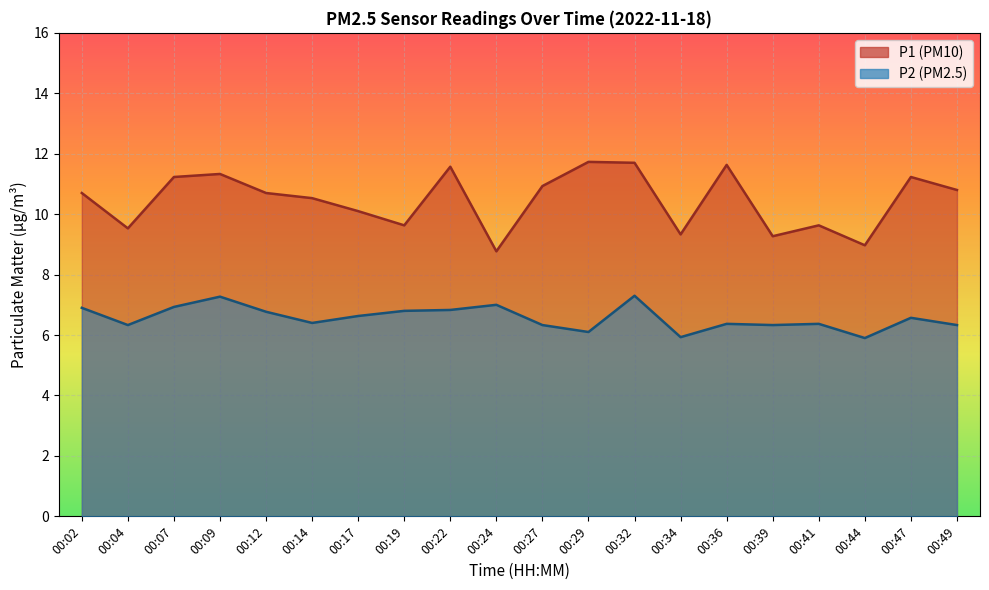

True or false: P1 and P2 intersect in this chart.

False